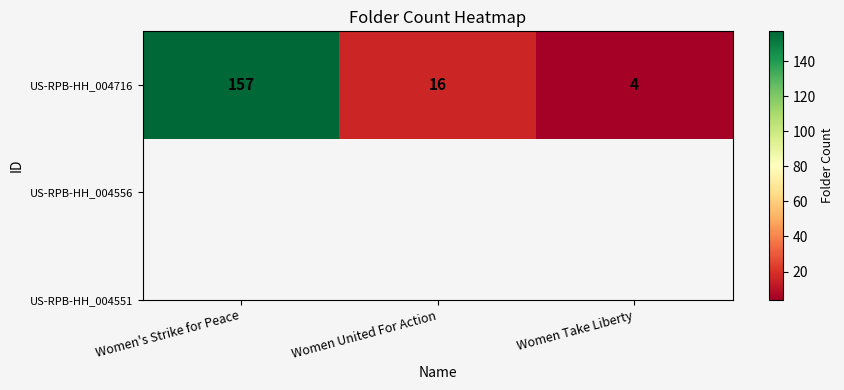

The chart shows a value of 1 at Women Take Liberty. True or false?

False